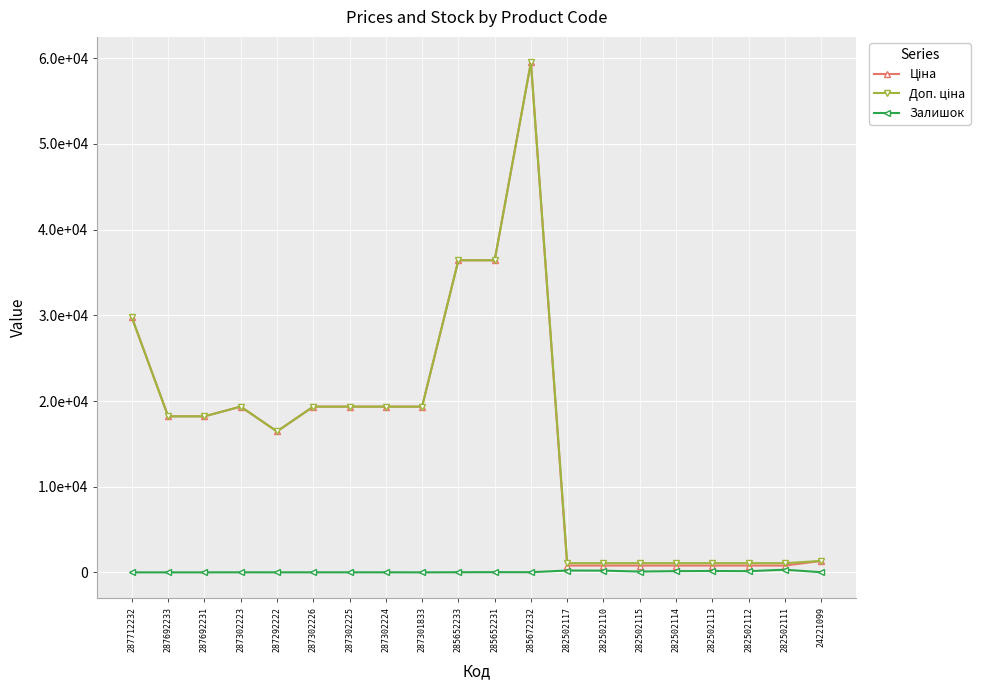

Which series changed the most between 287692231 and 285672232?

Ціна